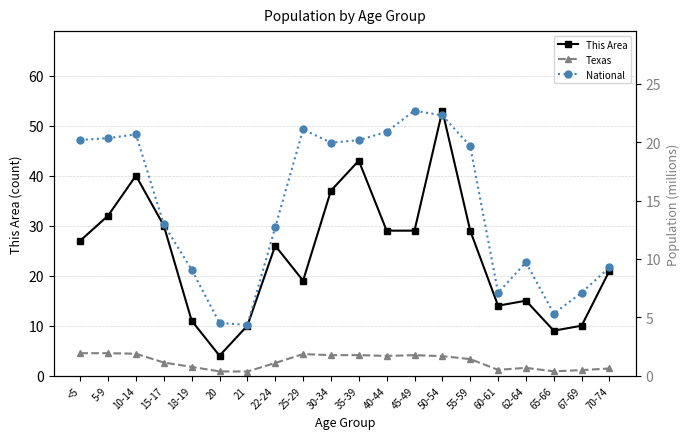

What is the average value of the This Area series?

24